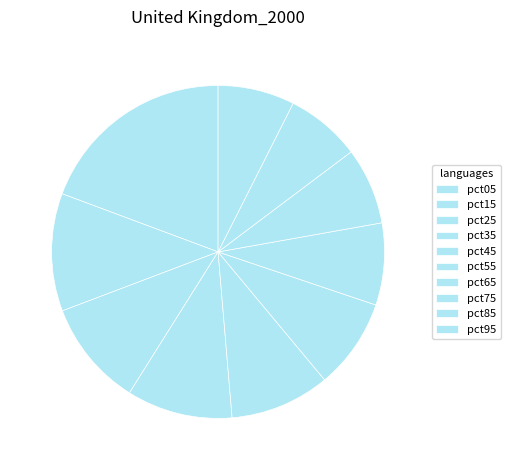

Which category has the smallest portion of the pie?

pct85